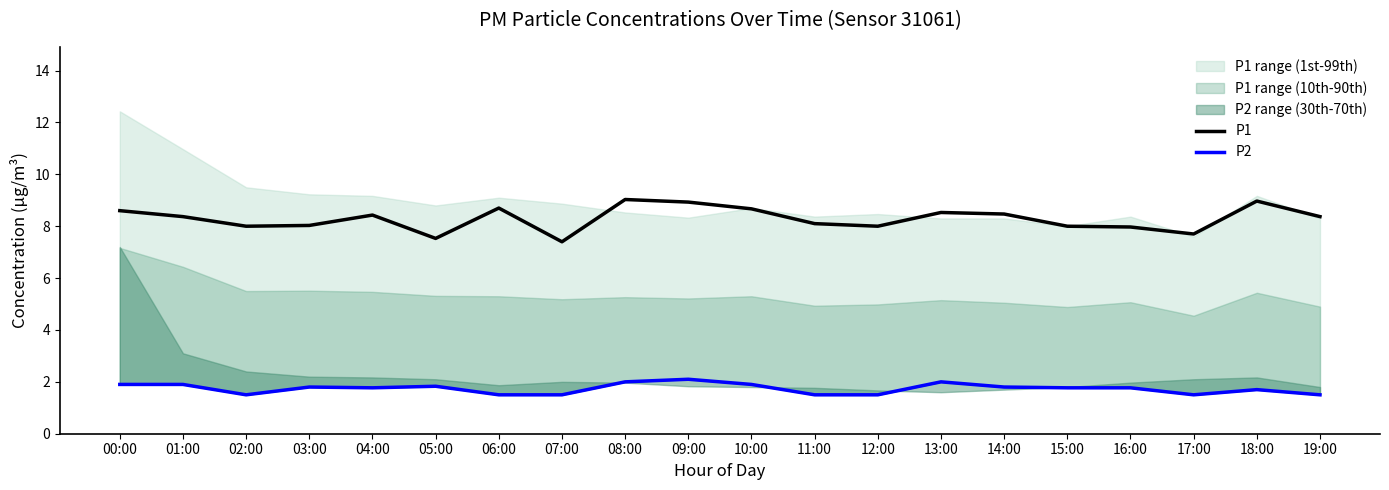

How many values in the P1 series exceed 8?

13